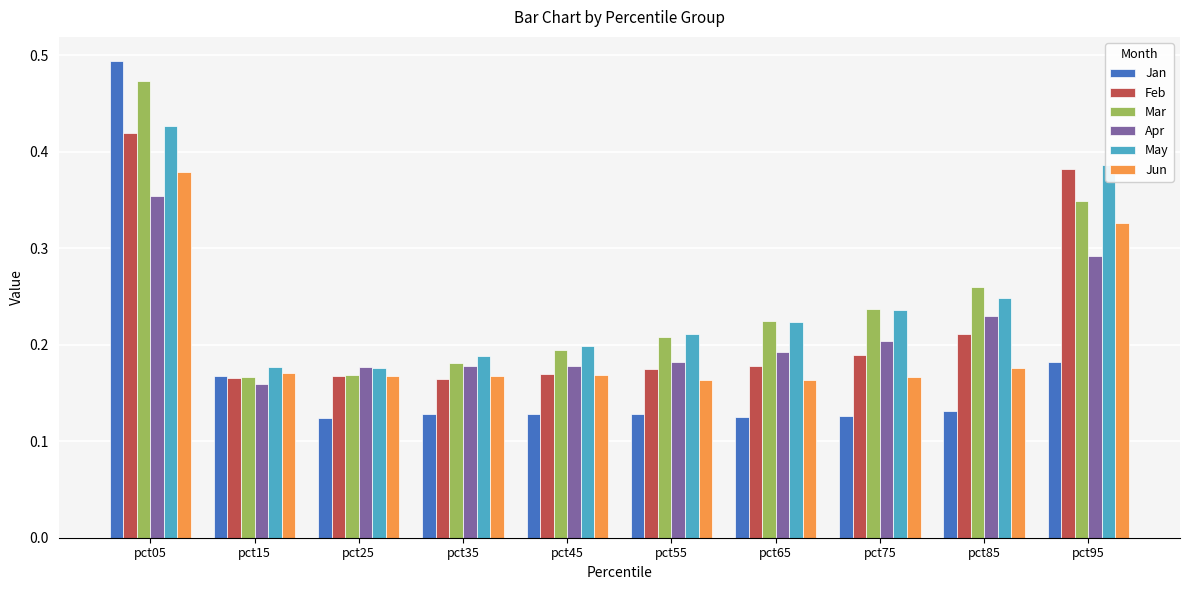

What is the sum of all Feb values?

2.2